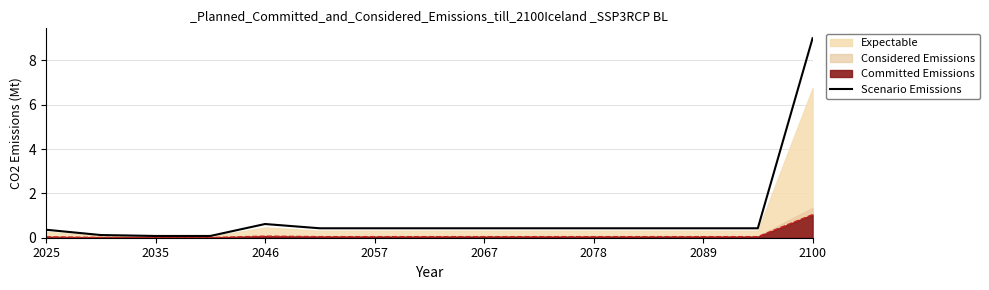

What is the maximum value shown in the chart?

9.0